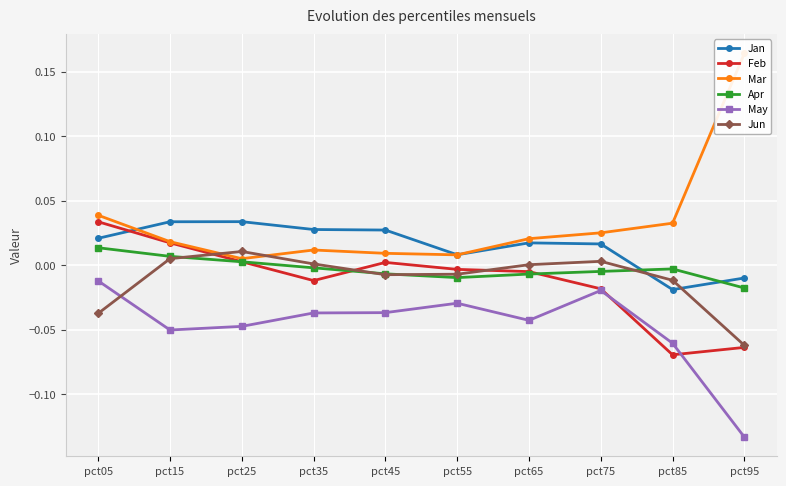

At which category is the sum across all series the highest?

pct05